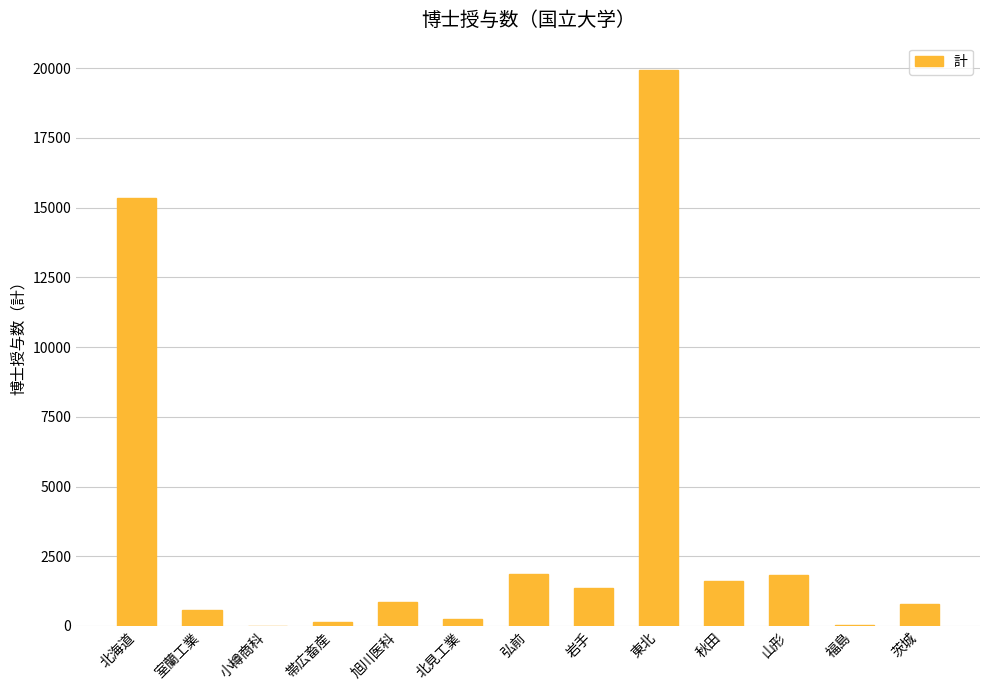

Where is the data nearest to the value 9968?

北海道